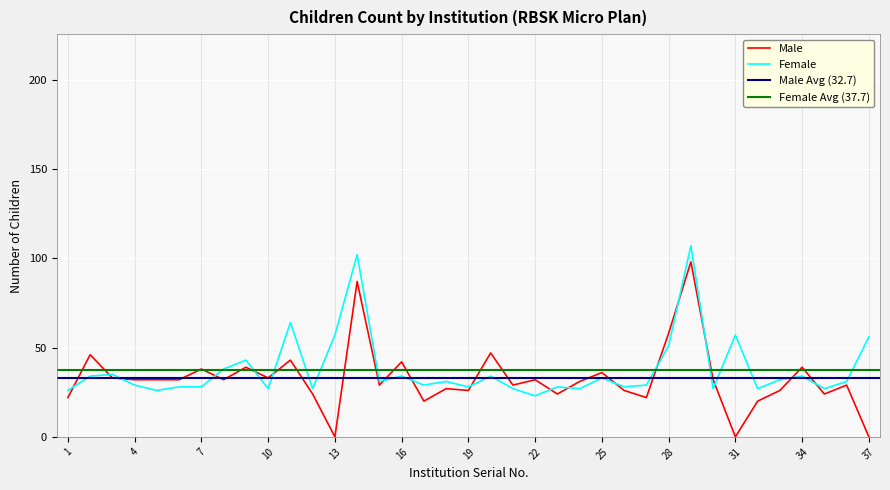

Rank the series by their average value, from highest to lowest.

Female, Male